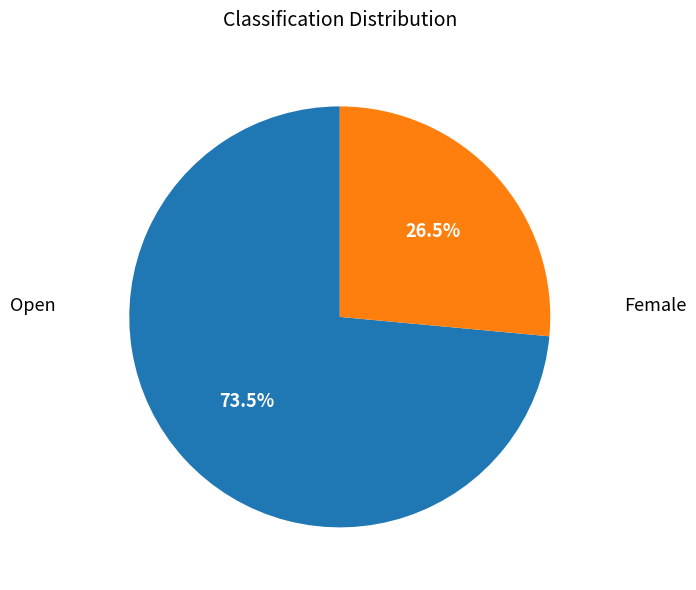

How many slices are in this pie chart?

2